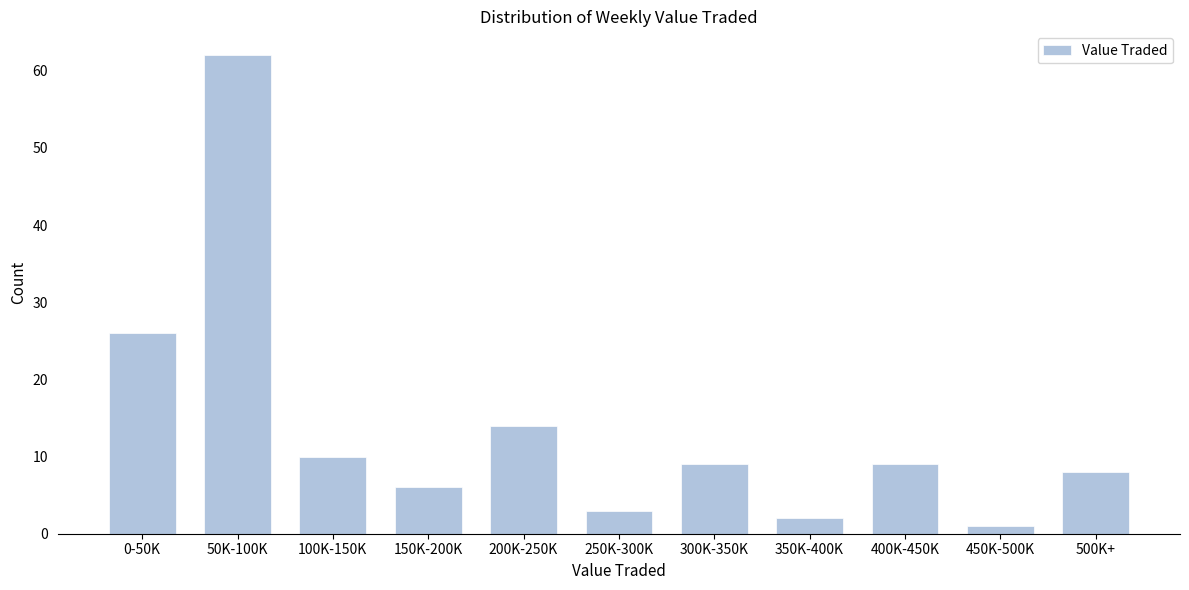

Reading left to right, extract all data points from this chart.

26	62	10	6	14	3	9	2	9	1	8